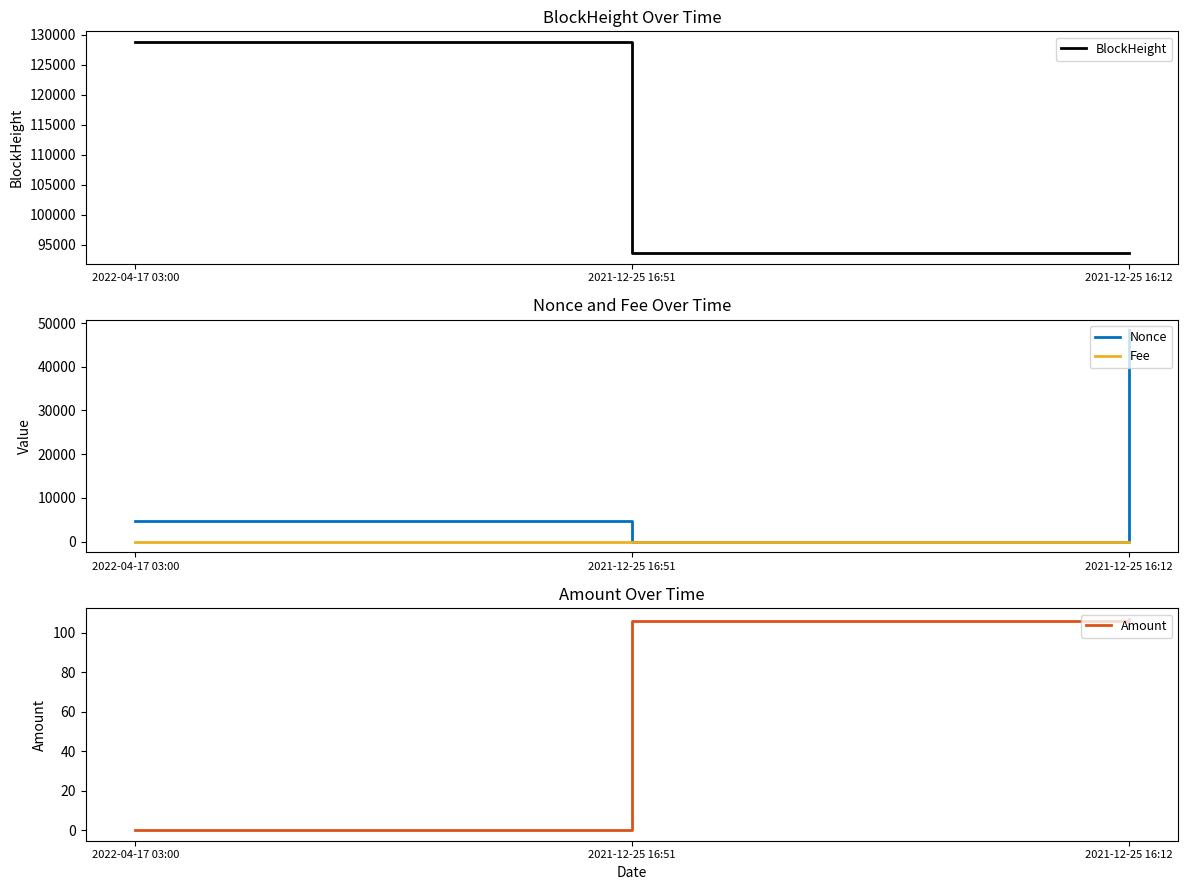

What is the difference between the Amount values at 2022-04-17 03:00 and 2021-12-25 16:12?

107.0